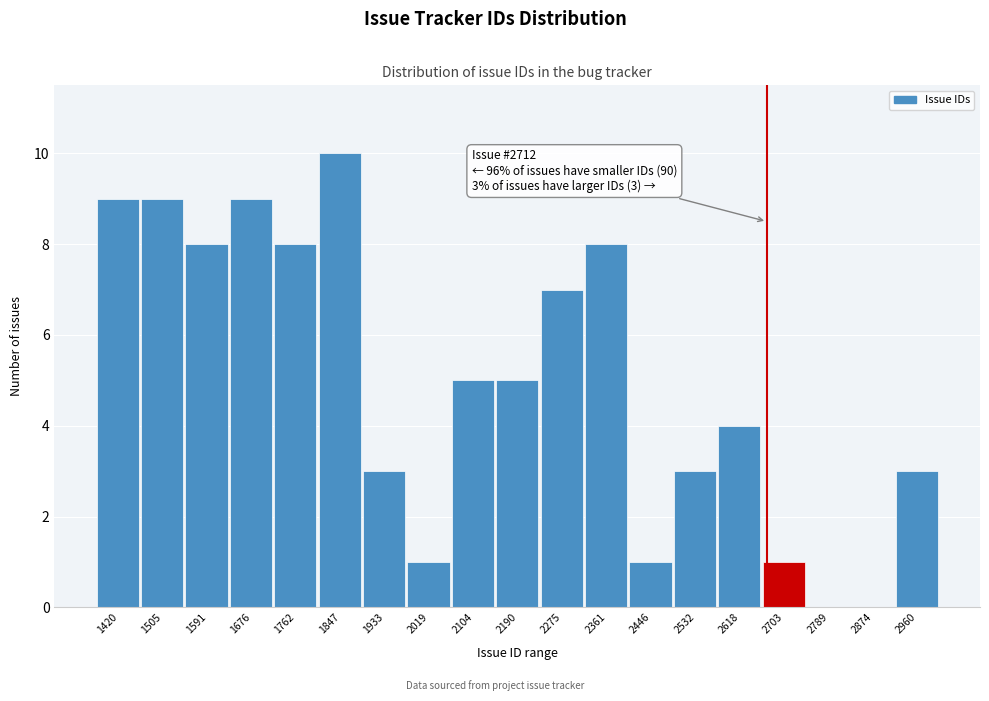

Reading right to left, what are all the values shown in this chart?

2960=3	2874=0	2789=0	2703=1	2618=4	2532=3	2446=1	2361=8	2275=7	2190=5	2104=5	2019=1	1933=3	1847=10	1762=8	1676=9	1591=8	1505=9	1420=9